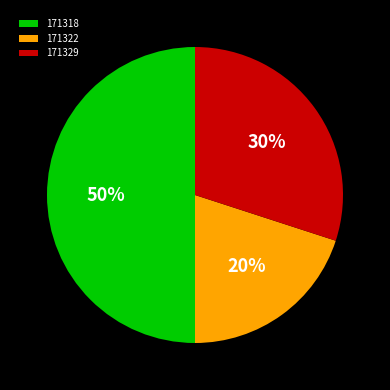

To the nearest percent, what is the combined percentage of 171329 and 171318?

80%